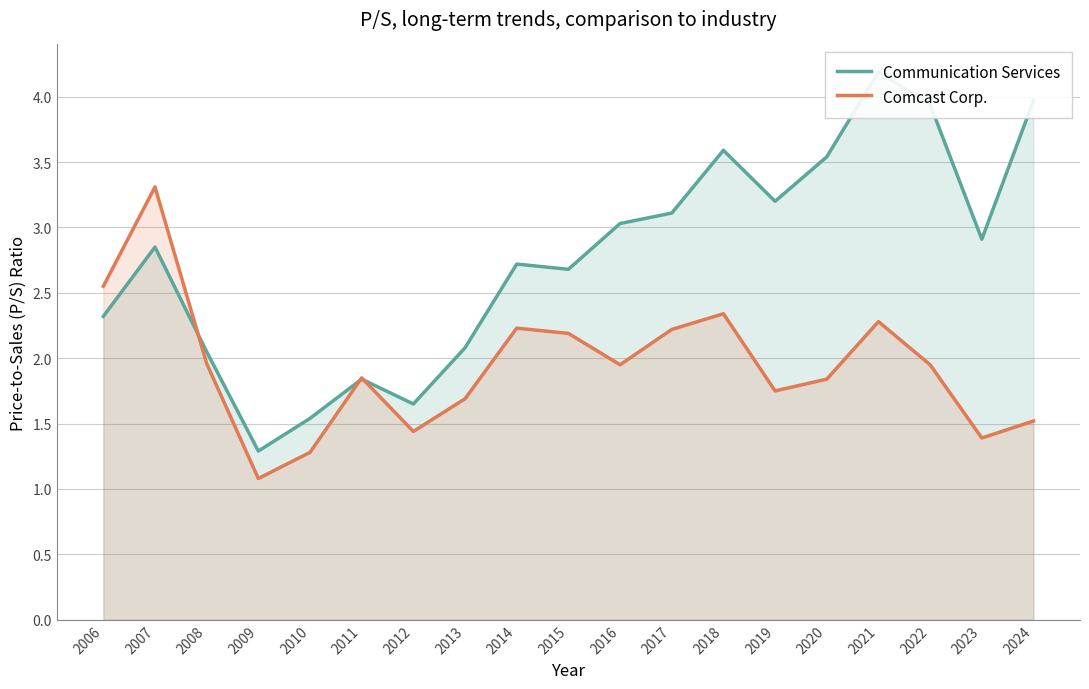

True or false: Comcast Corp. has a value of 1.4 at 2012.

True